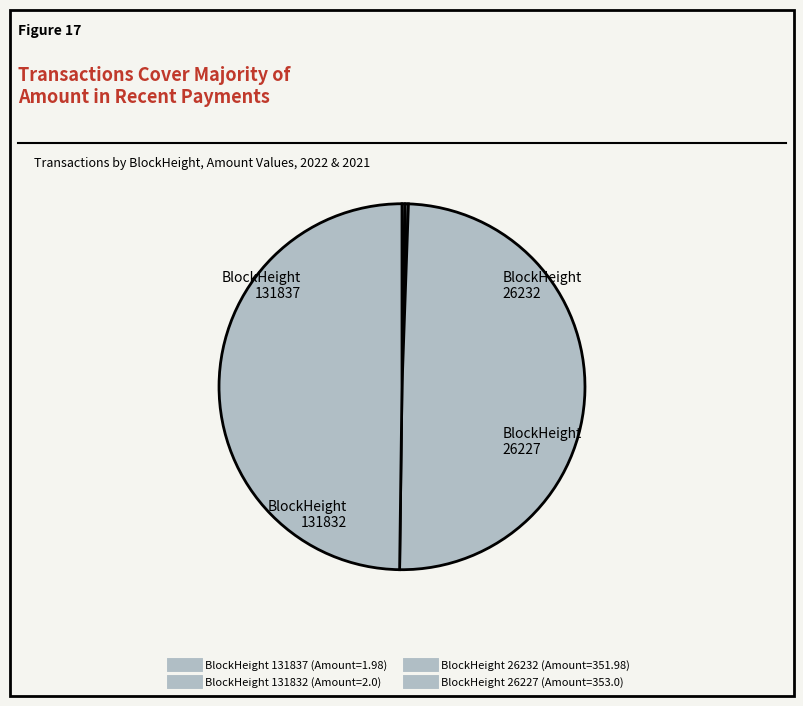

To the nearest percent, what is the average slice percentage?

25%